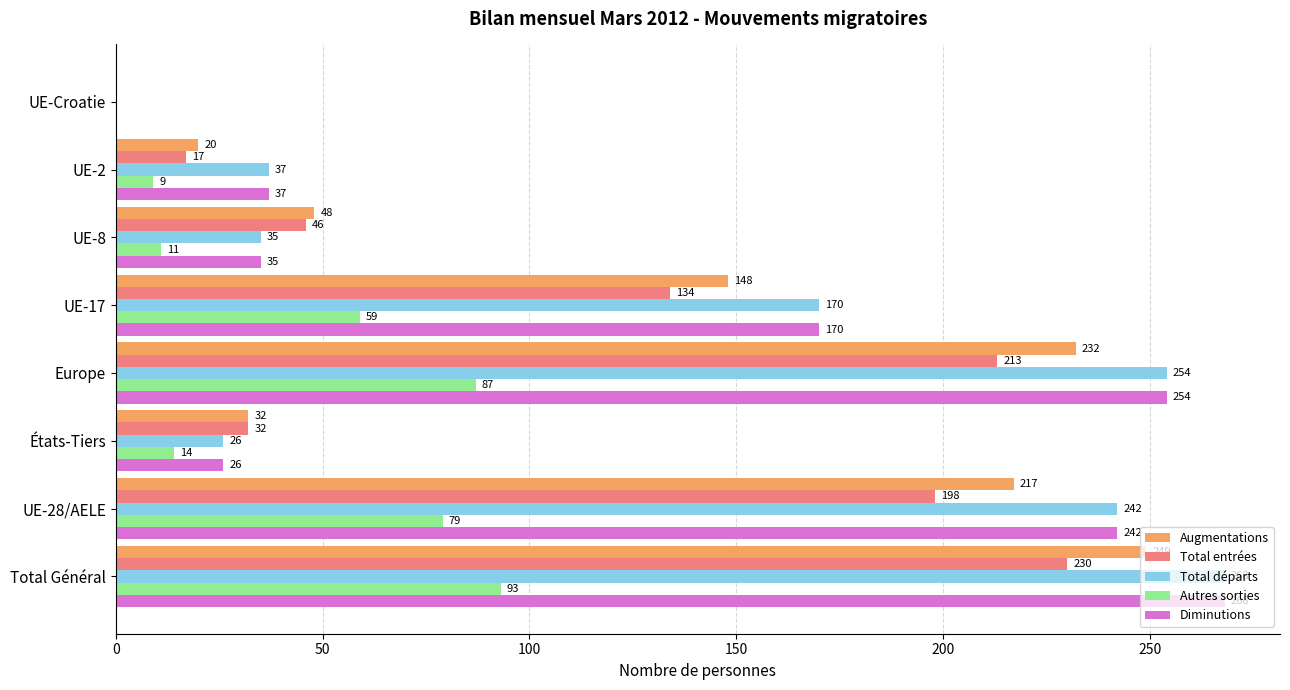

The value of Diminutions at UE-17 is 43. True or false?

False